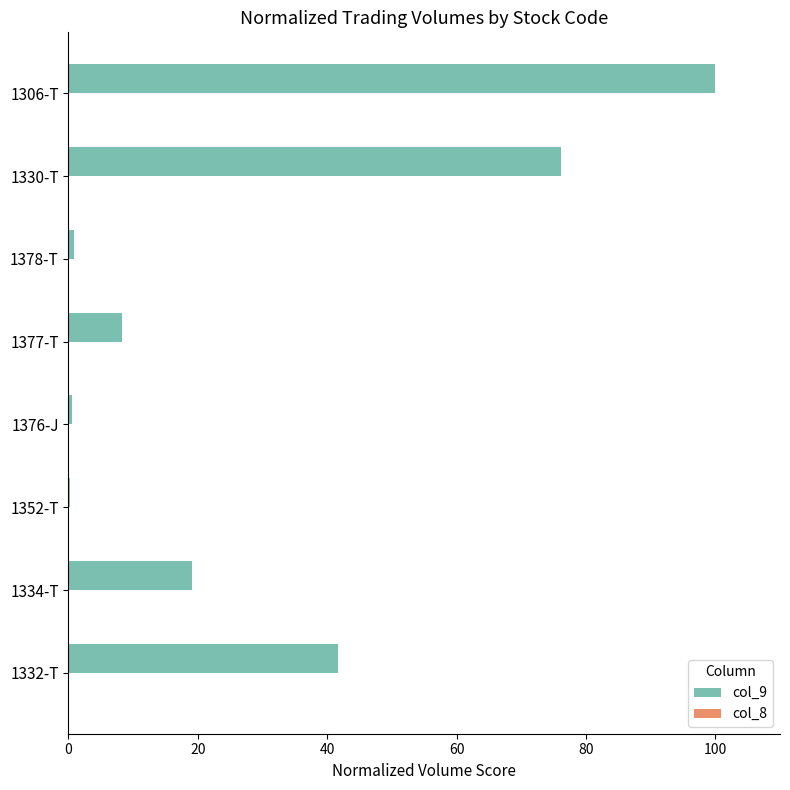

The value of col_9 at 1330-T is 76.1. True or false?

True